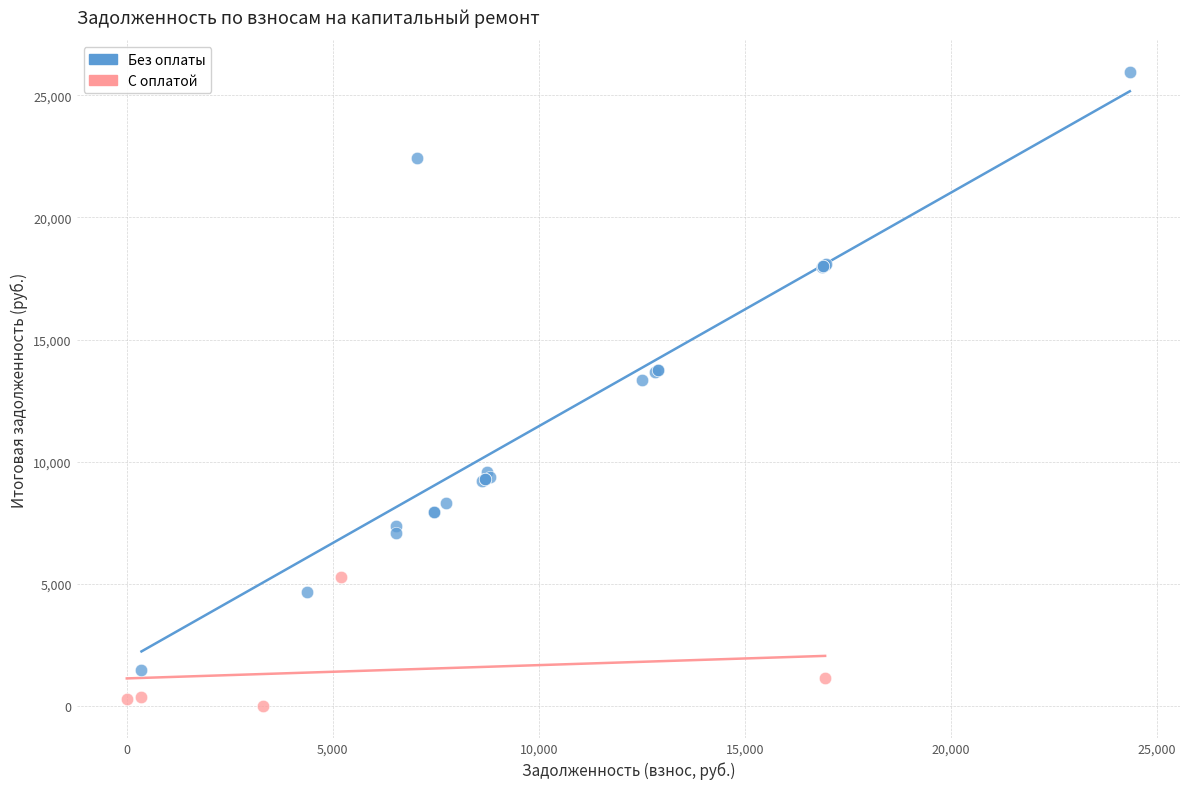

Which series reaches the maximum Y coordinate?

Без оплаты